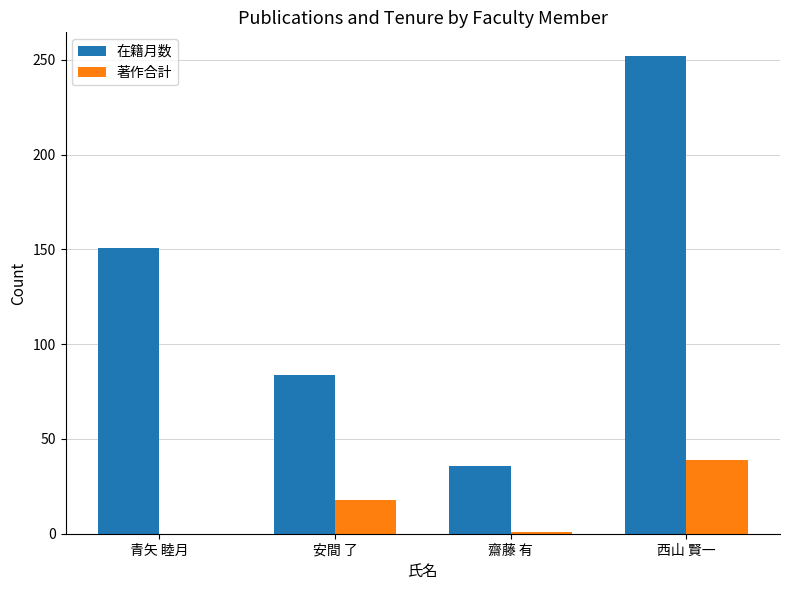

Which series changed the most between 安間 了 and 齋藤 有?

在籍月数